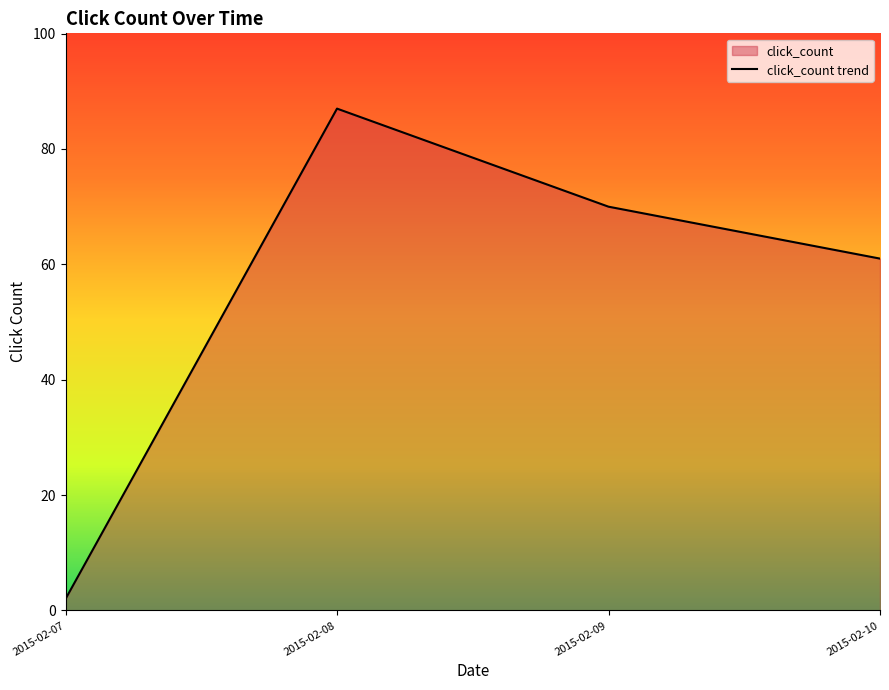

Rank the categories by value from highest to lowest.

2015-02-08, 2015-02-09, 2015-02-10, 2015-02-07